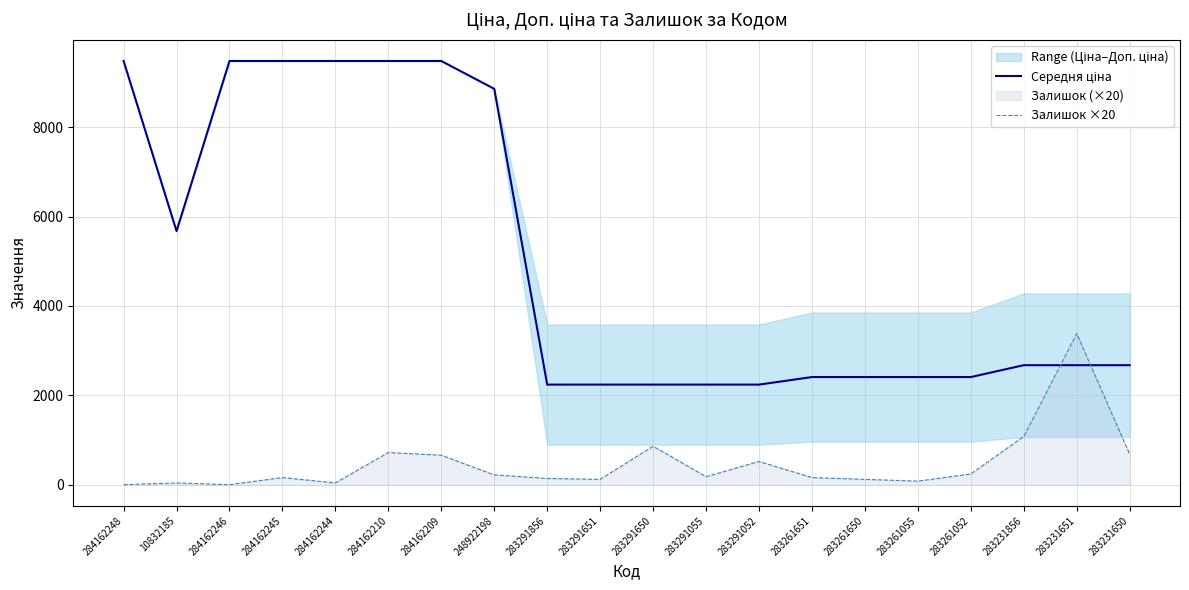

At which category is the sum across all series the highest?

284162210